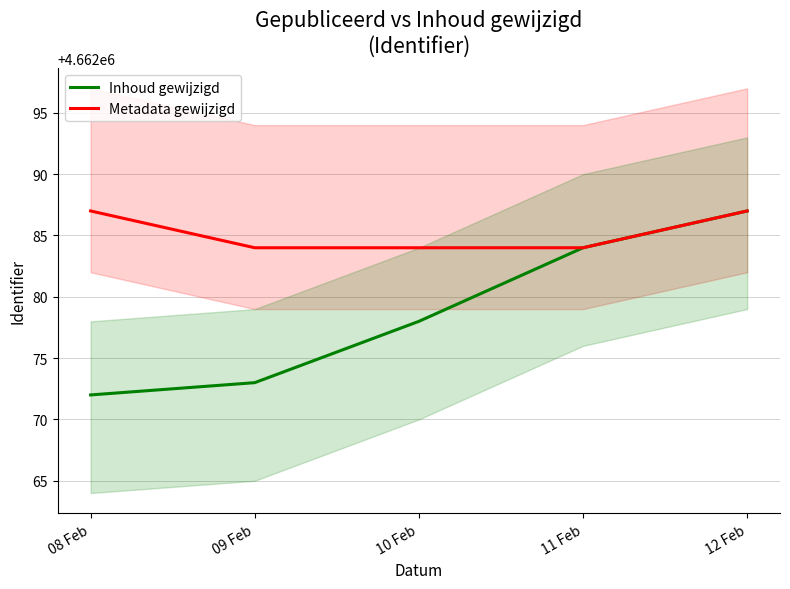

What is the average value of the Metadata gewijzigd series?

4662085